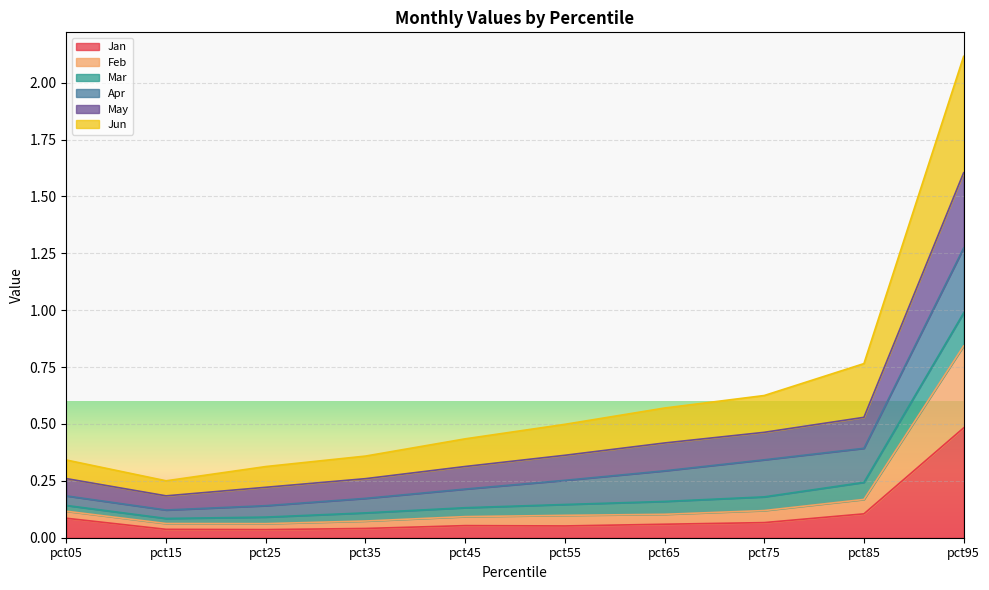

How many lines are shown in the chart?

6